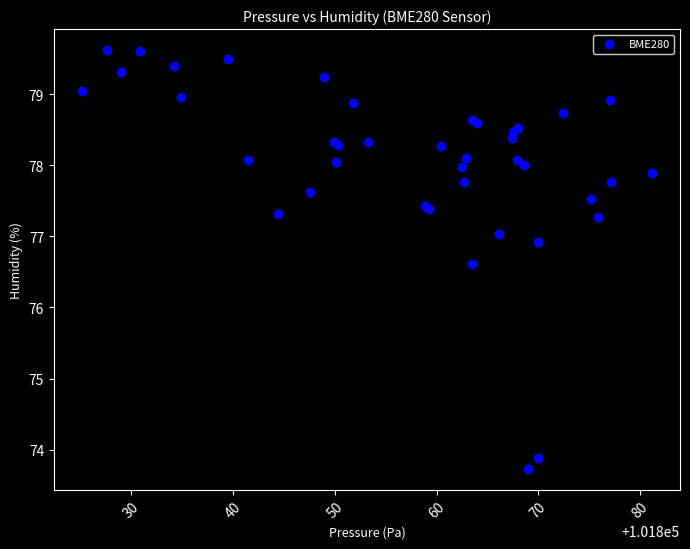

What Y value in the scatter plot is closest to 76?

76.6